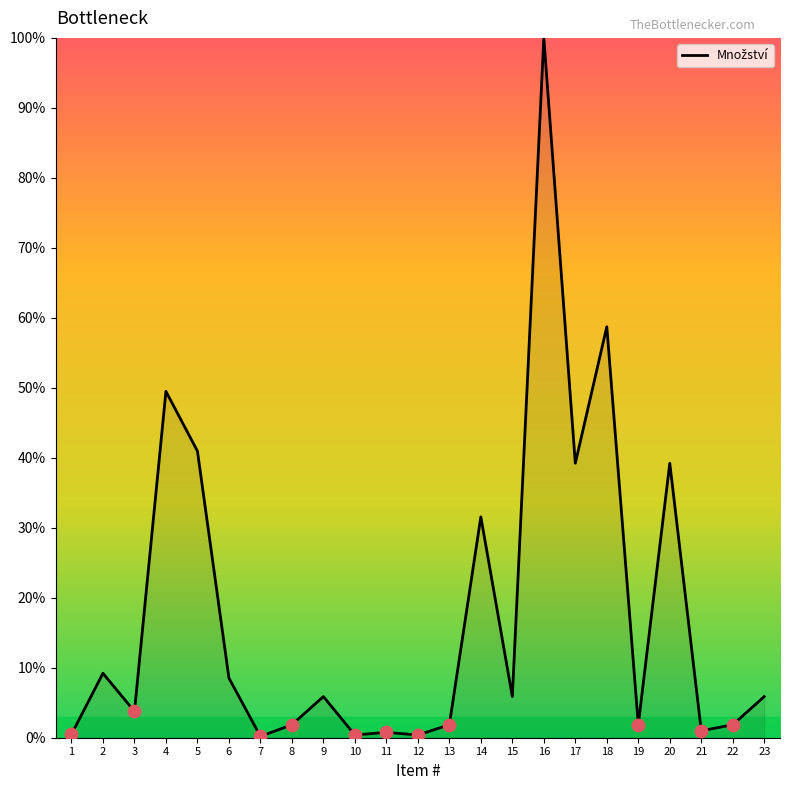

Approximately how many times larger is the value at 11 compared to 22?

0.4